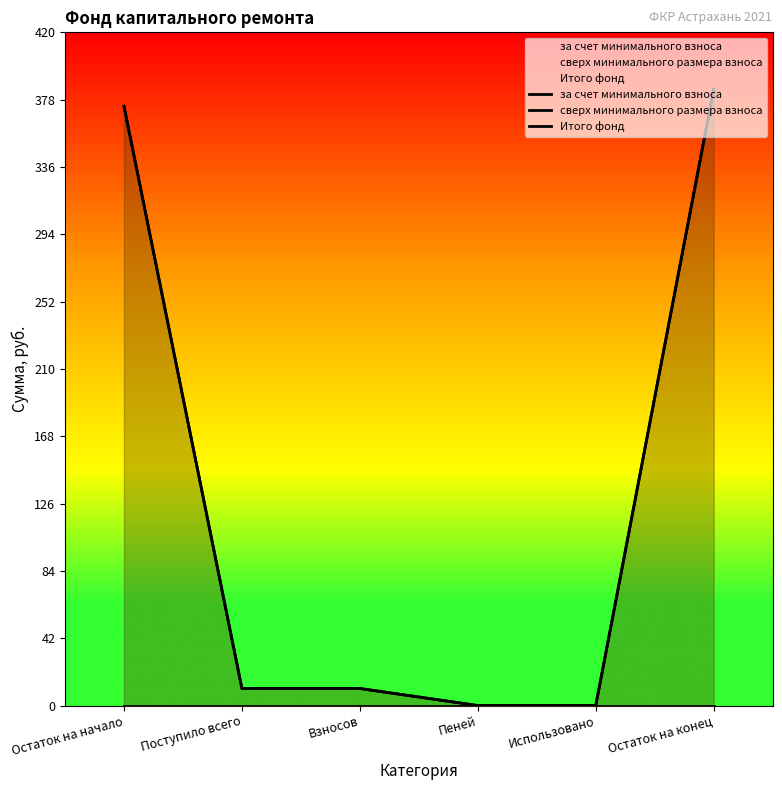

Count the number of data series in this chart.

3